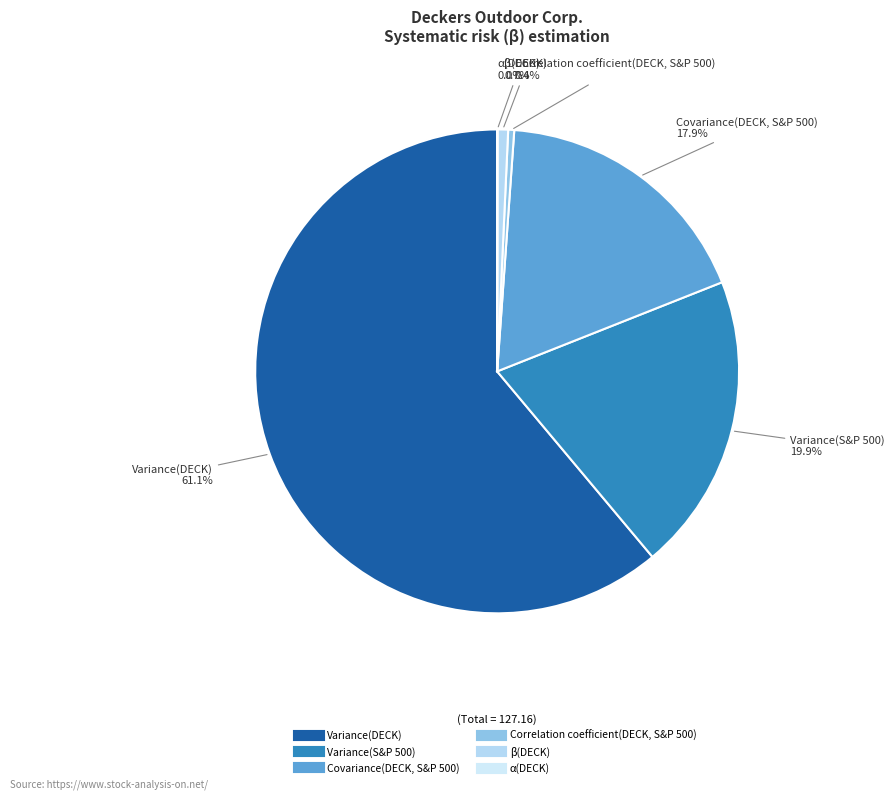

Which has a higher value, Variance(S&P 500) or Variance(DECK)?

Variance(DECK)